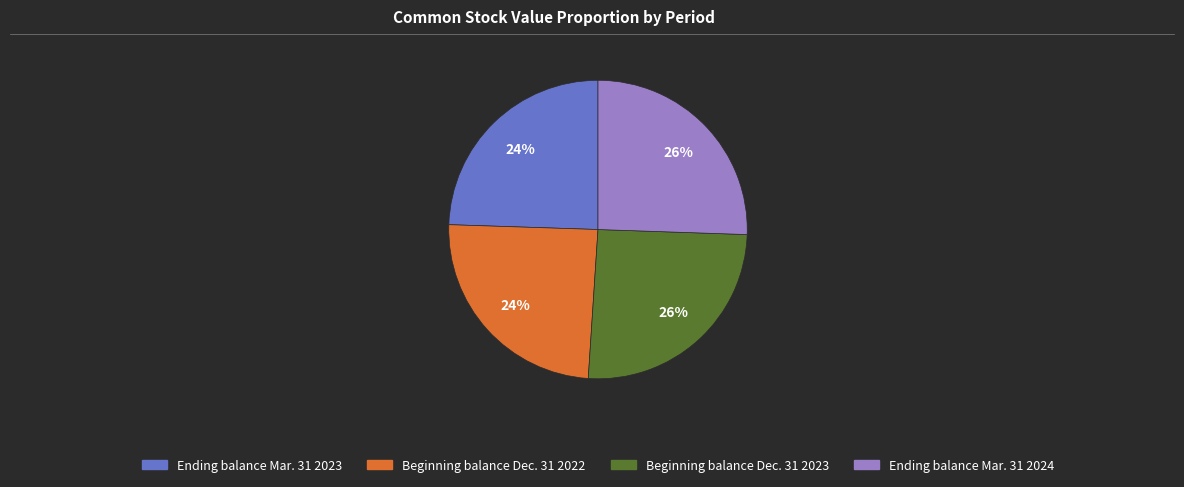

Do Beginning balance Dec. 31 2023 and Ending balance Mar. 31 2024 together represent more than half of the pie?

Yes